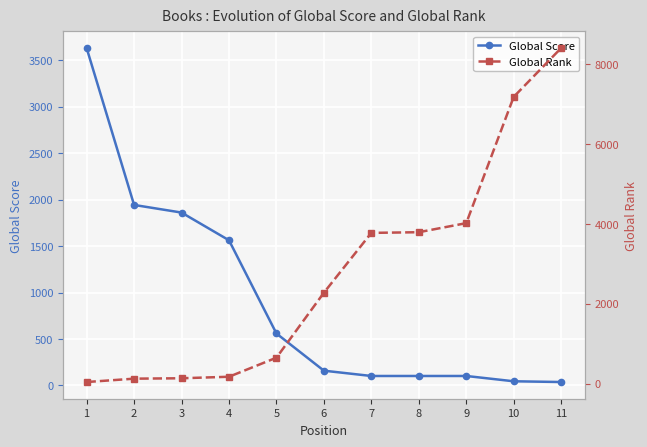

What is the greatest value displayed?

8397